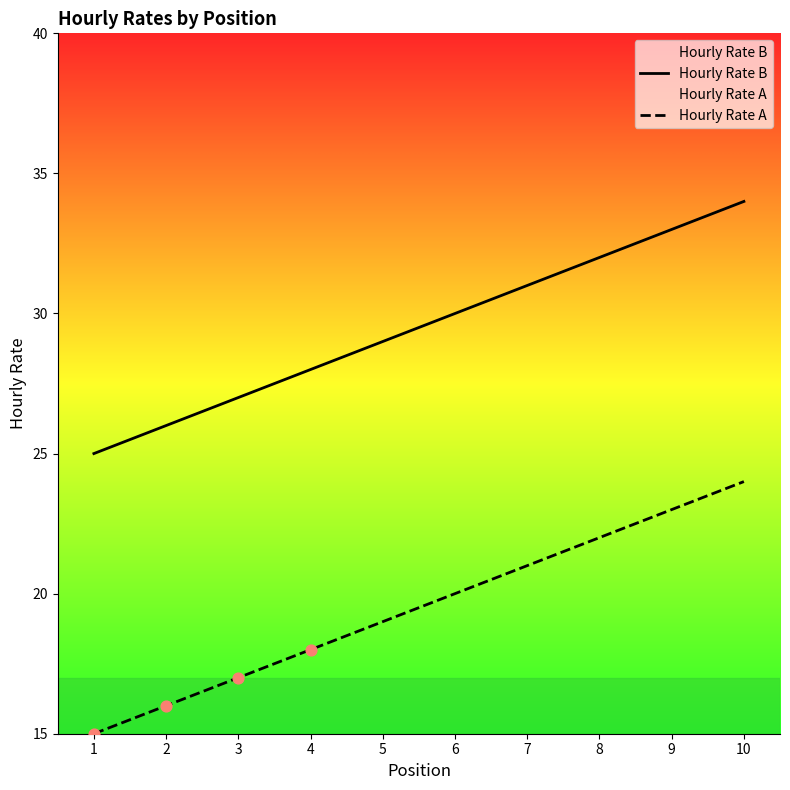

Which series reaches the minimum Y coordinate?

Hourly Rate A